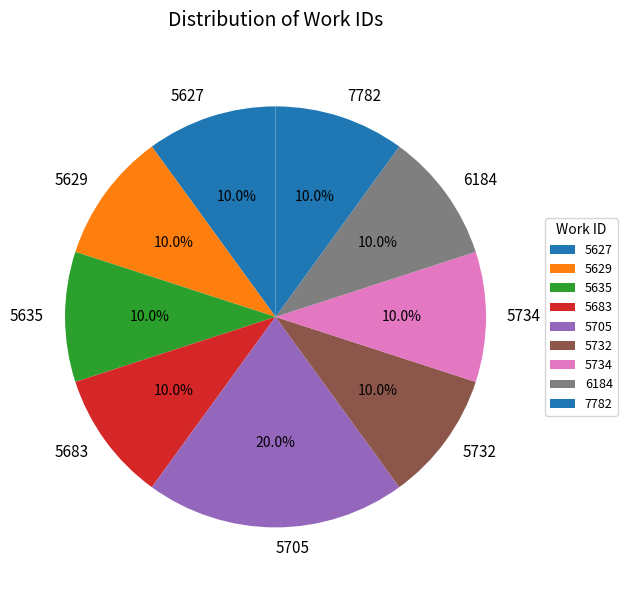

Combined, what portion of the pie is 6184 and 7782?

20.0%